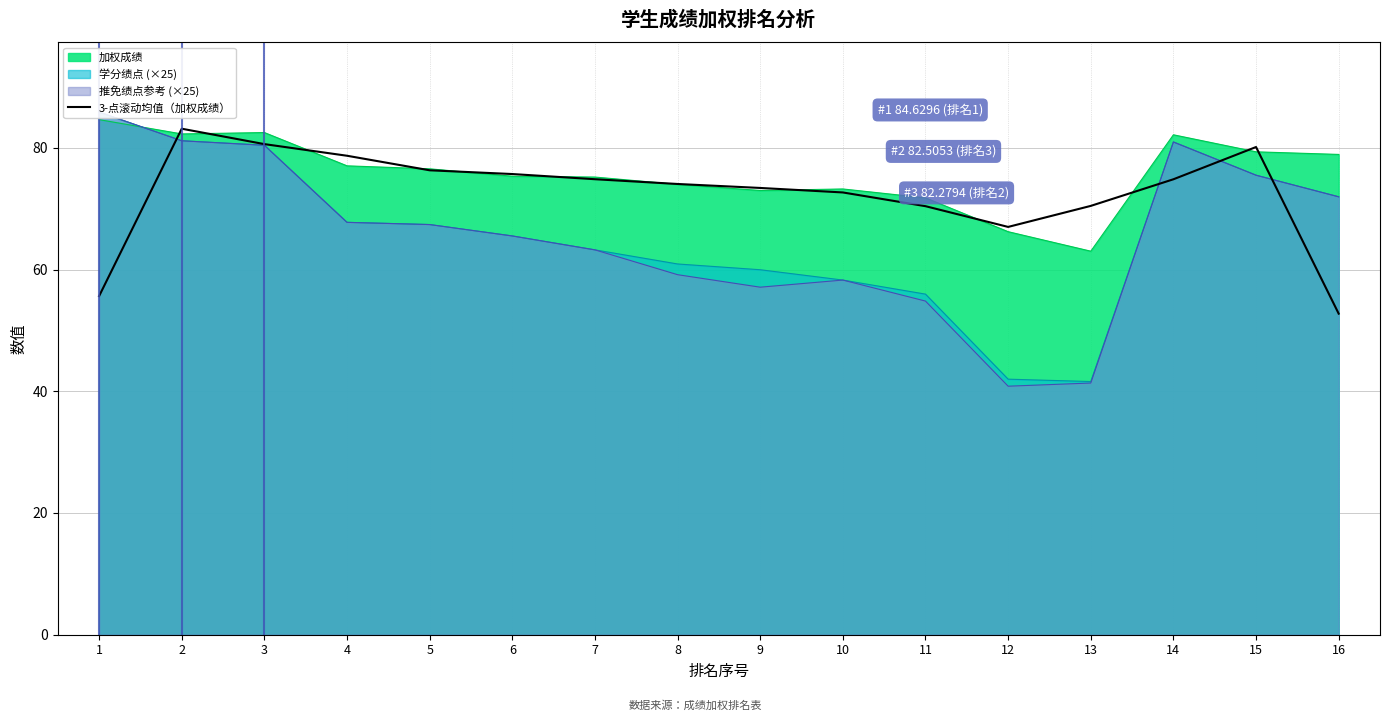

What is the maximum value shown in the chart?

83.1